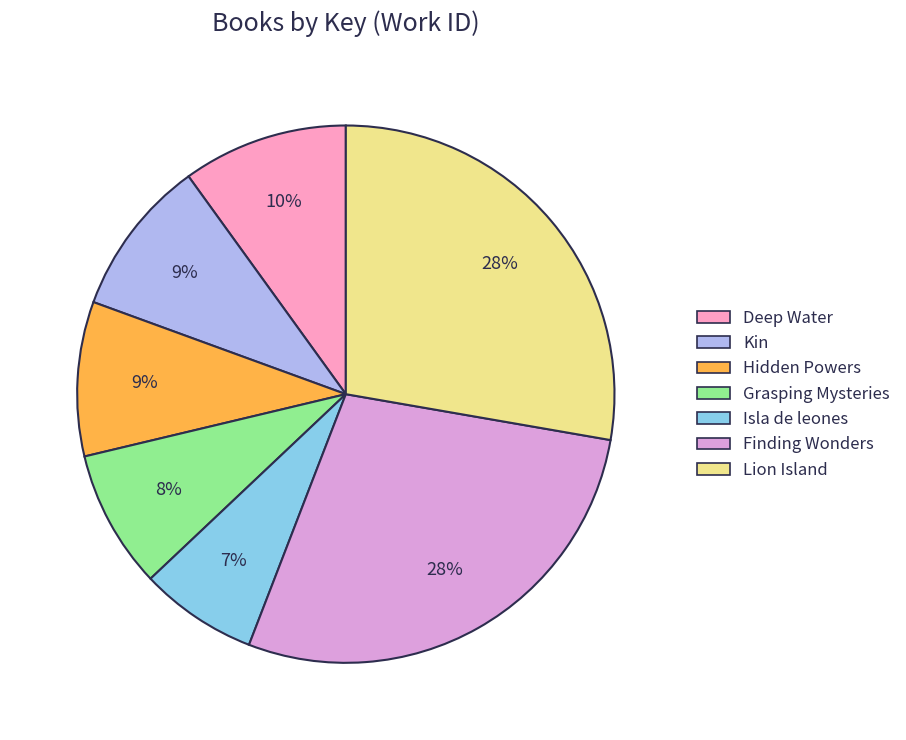

To the nearest percent, what is the average slice percentage?

14%